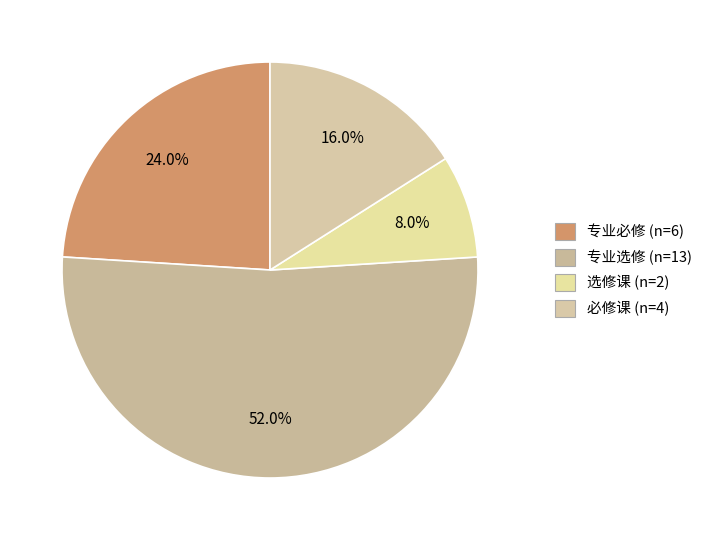

To the nearest percent, what percentage of the pie is 选修课?

8%